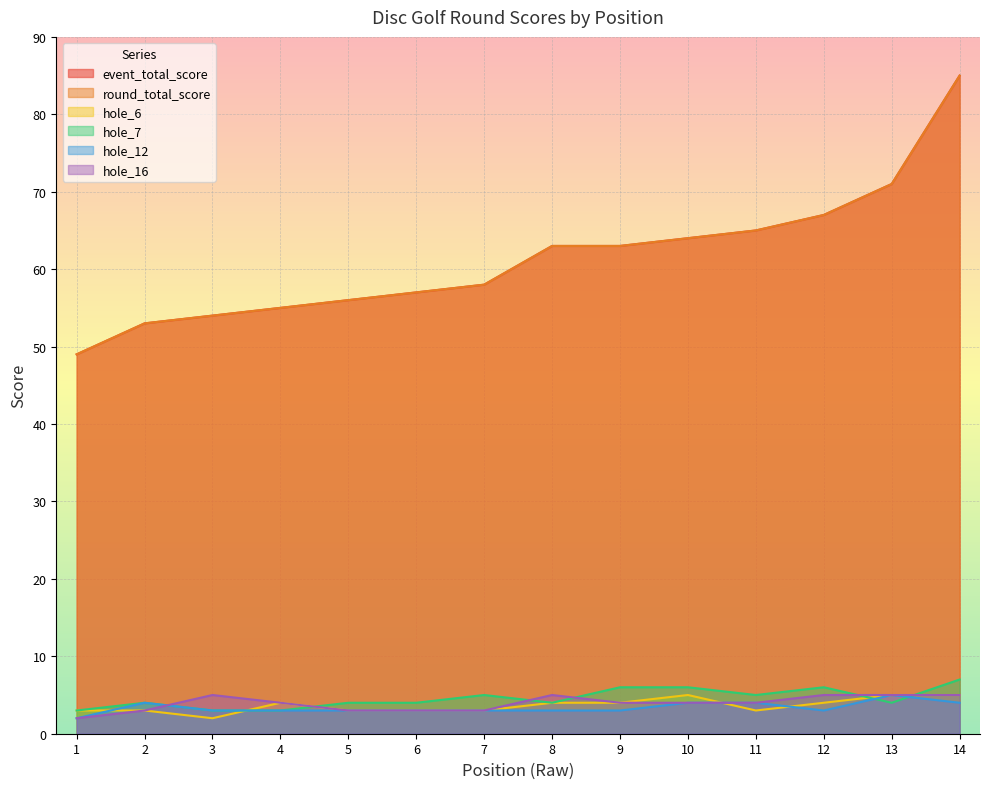

What is the sum of all hole_16 values?

55